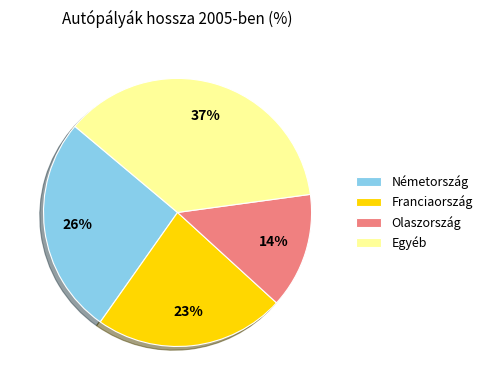

Rank the categories by value from highest to lowest.

Egyéb, Németország, Franciaország, Olaszország